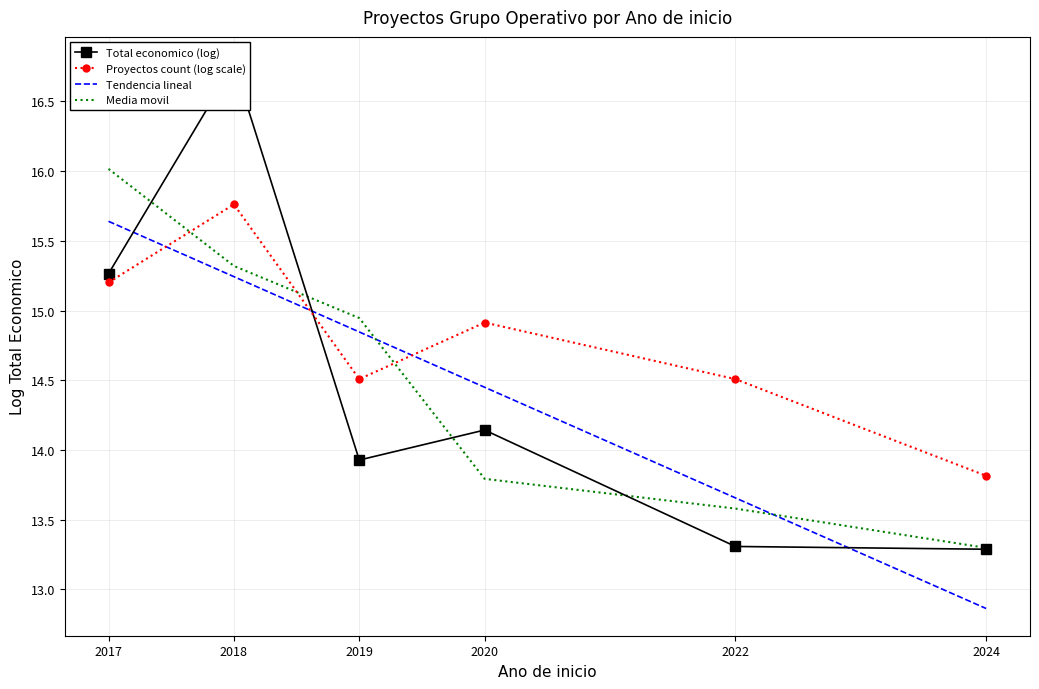

At how many categories does at least one series exceed 13?

6